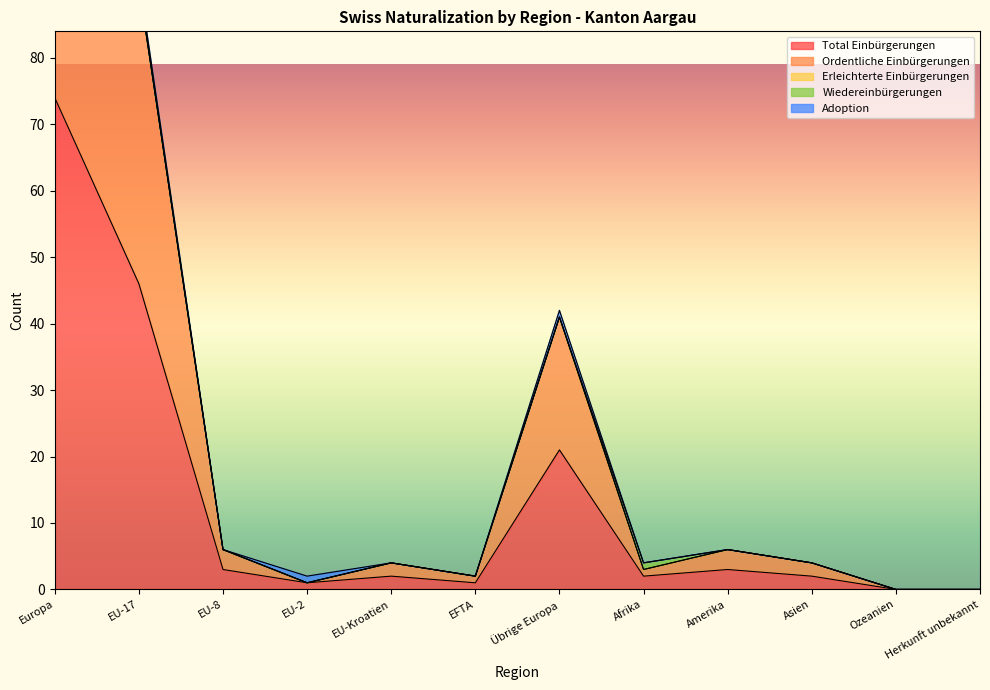

At which category is the sum across all series the highest?

Europa